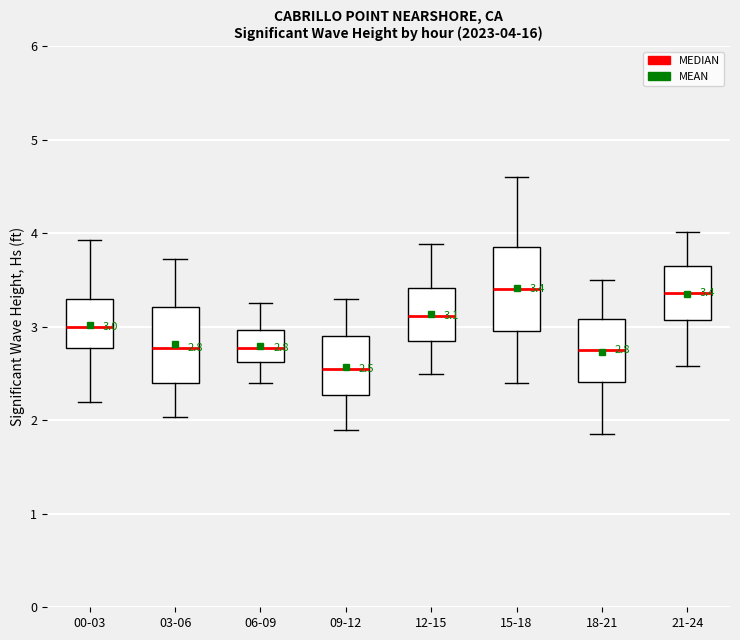

Which box's median line is the lowest?

09-12